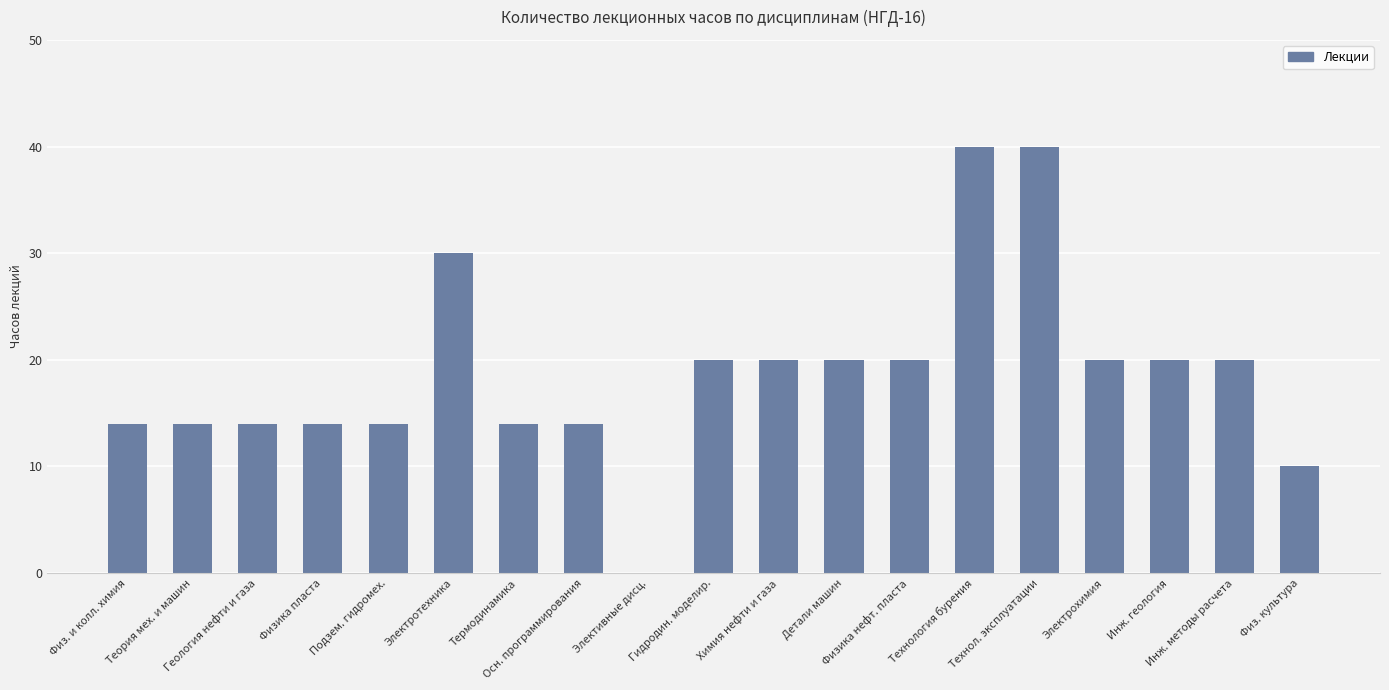

What is the maximum value shown in the chart?

40